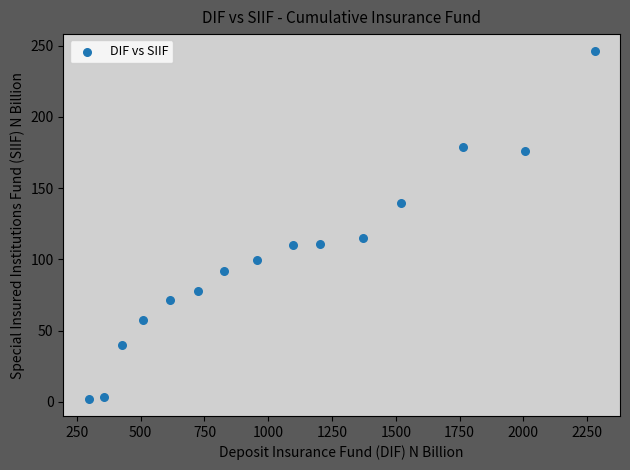

What is the range of X values (max minus min)?

1983.6